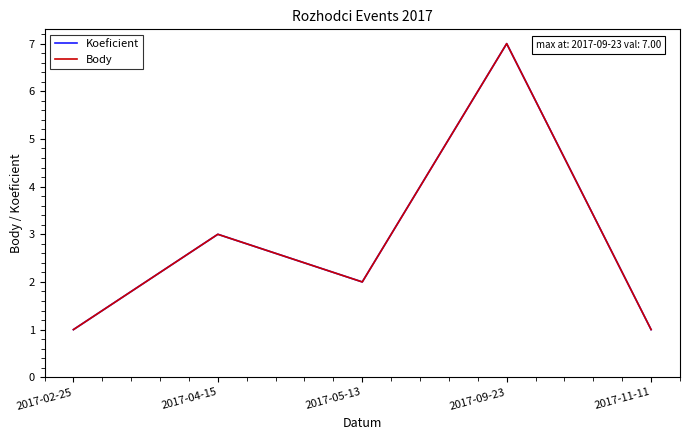

Reading left to right, transcribe all the data shown in this chart.

Koeficient: 2017-02-25=1	2017-04-15=3	2017-05-13=2	2017-09-23=7	2017-11-11=1
Body: 2017-02-25=1	2017-04-15=3	2017-05-13=2	2017-09-23=7	2017-11-11=1